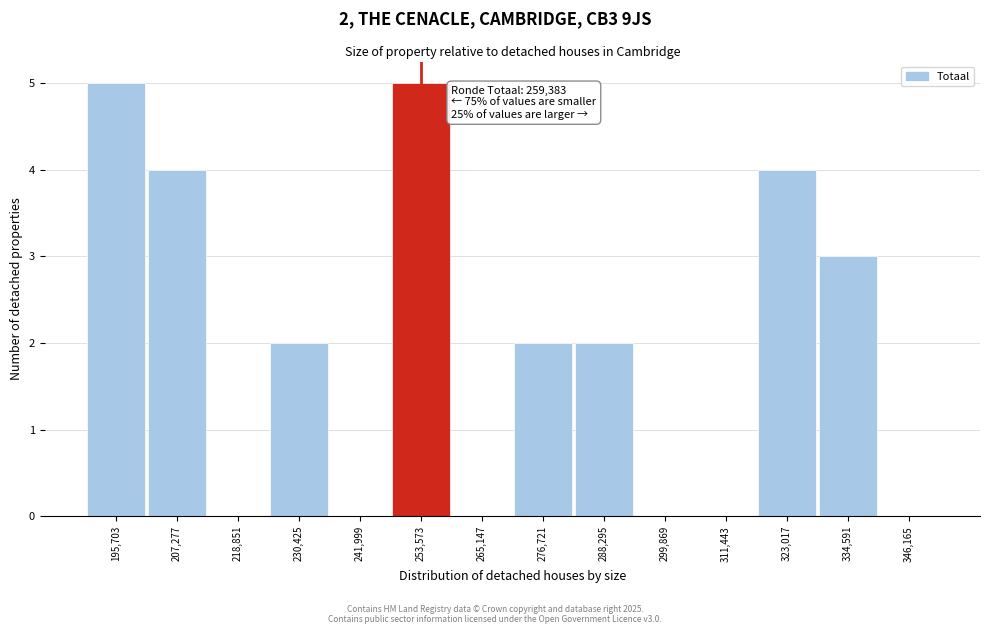

Reading left to right, what are all the values shown in this chart?

195,703=5	207,277=4	218,851=0	230,425=2	241,999=0	253,573=5	265,147=0	276,721=2	288,295=2	299,869=0	311,443=0	323,017=4	334,591=3	346,165=0